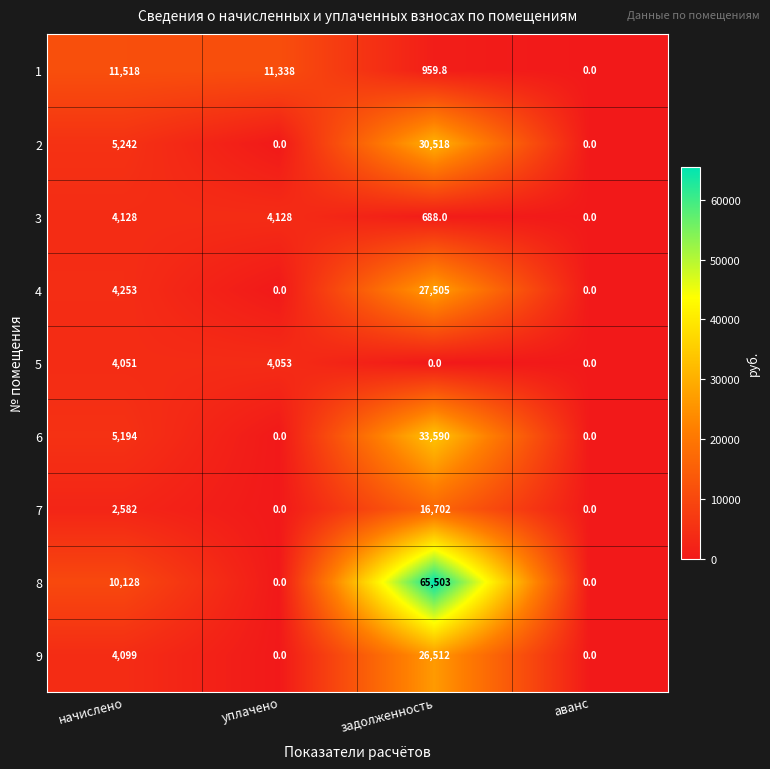

At which label is 5 closest to 2026?

начислено